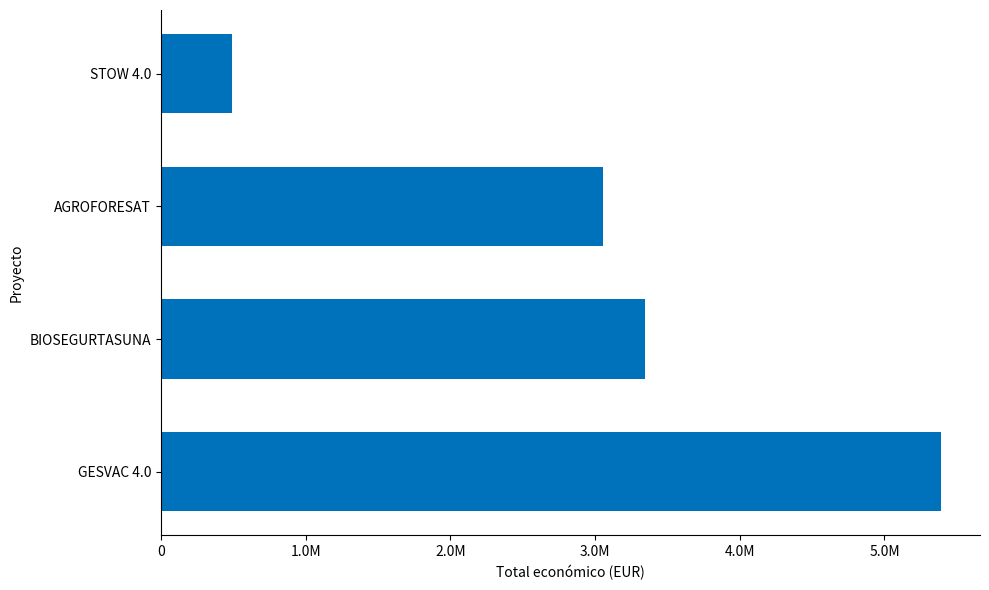

Are the bars horizontal?

Yes